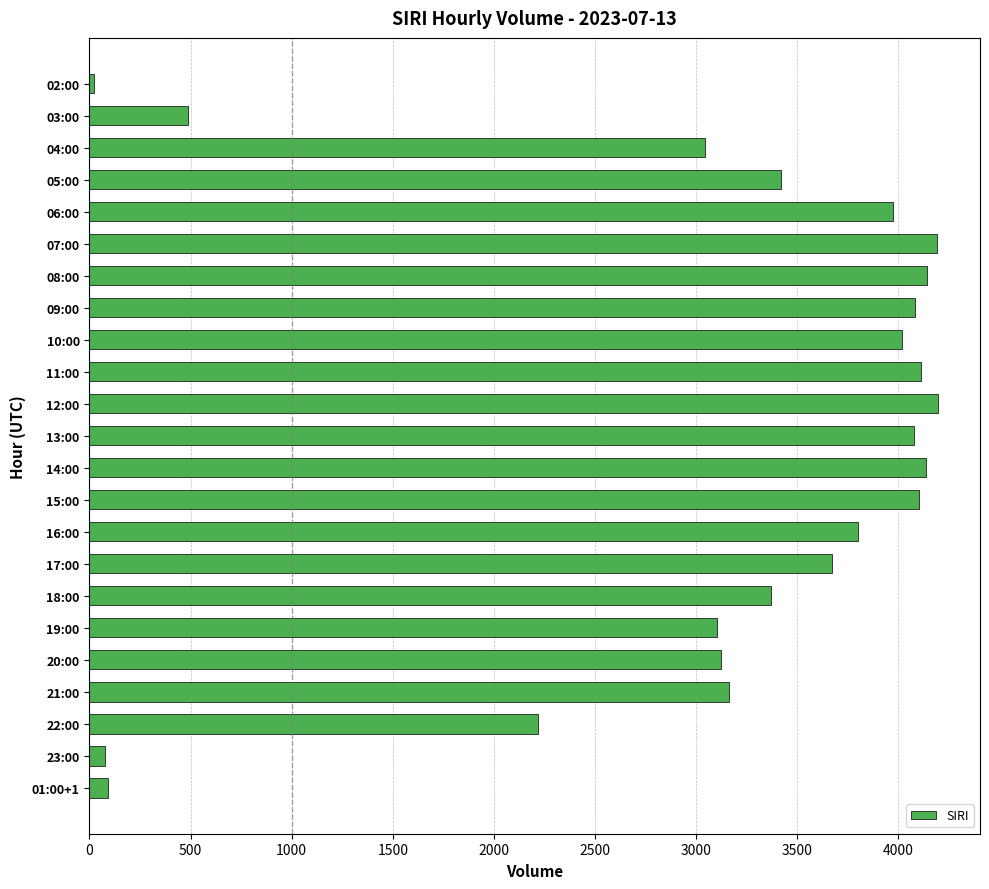

What is the label of the 2nd bar from the bottom?

23:00